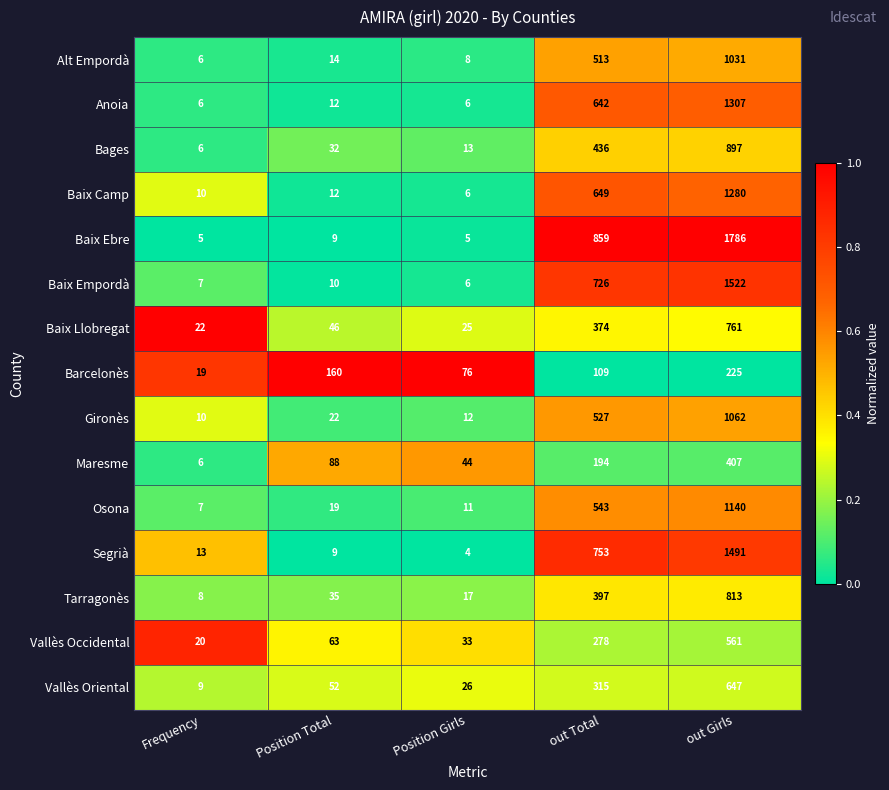

Which category has the lowest value across all series?

Position Girls